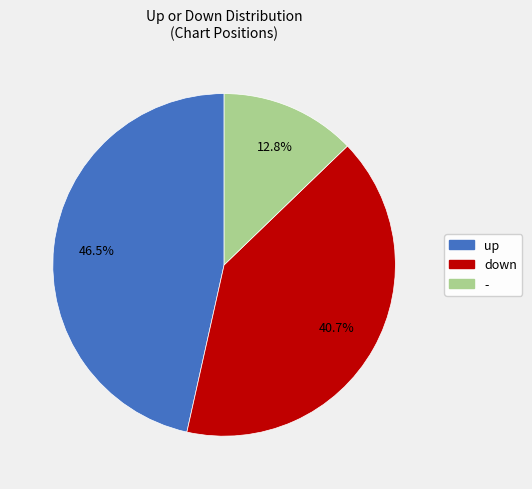

How many slices are in this pie chart?

3